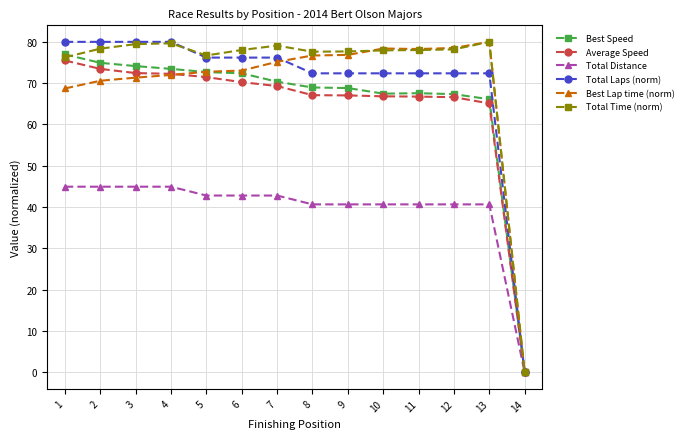

What is the total value across all series at 11?

403.6